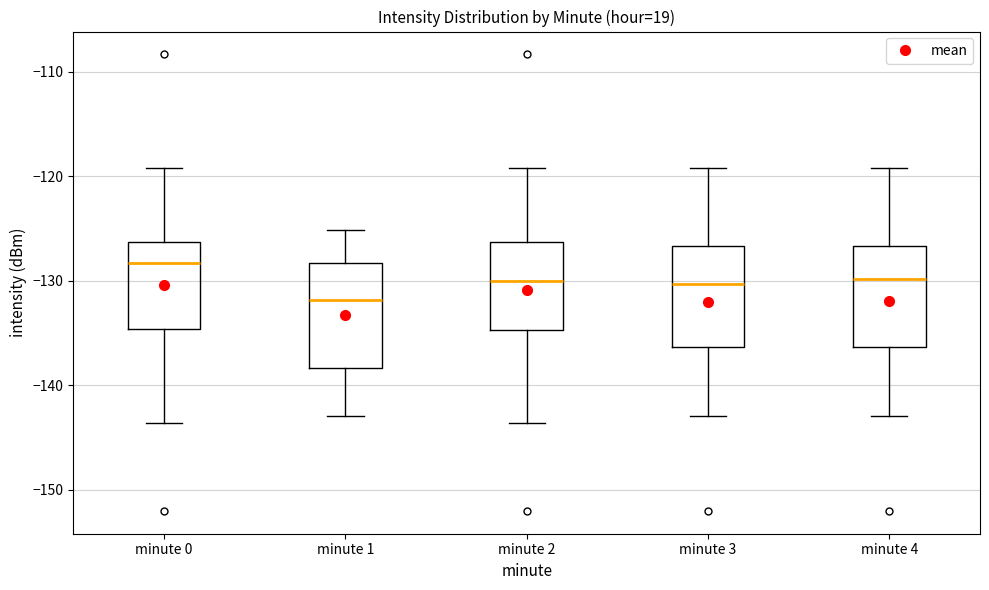

Reading left to right, transcribe this box plot: for each box, give where its median line is, the range the box spans, and where its two whiskers end, as read against the y-axis. The values are not printed on the chart, so give them approximately, as read against the axis.

minute 0: median -128, box -135 to -126, whiskers -144 to -119
minute 1: median -132, box -138 to -128, whiskers -143 to -125
minute 2: median -130, box -135 to -126, whiskers -144 to -119
minute 3: median -130, box -136 to -127, whiskers -143 to -119
minute 4: median -130, box -136 to -127, whiskers -143 to -119